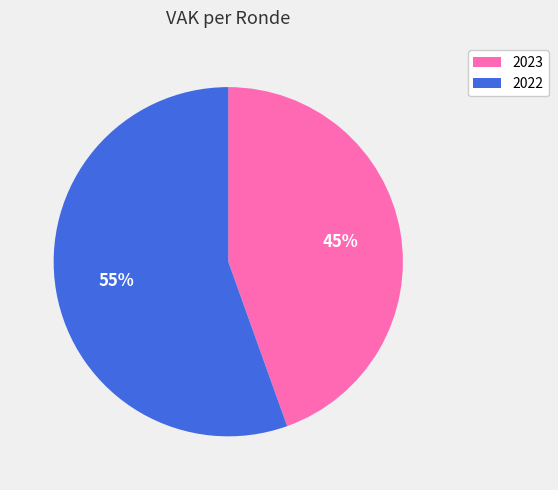

What percentage is the 2023 slice, to the nearest percent?

45%